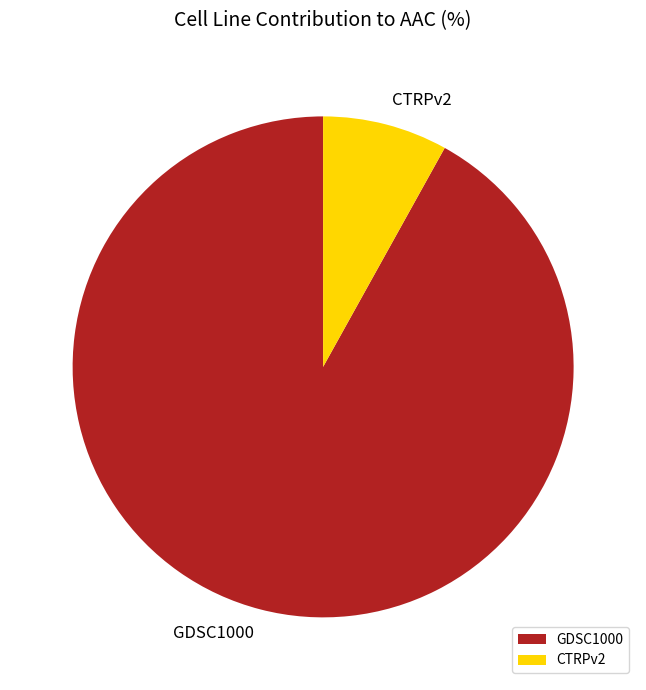

Combined, do CTRPv2 and GDSC1000 account for over 50%?

Yes